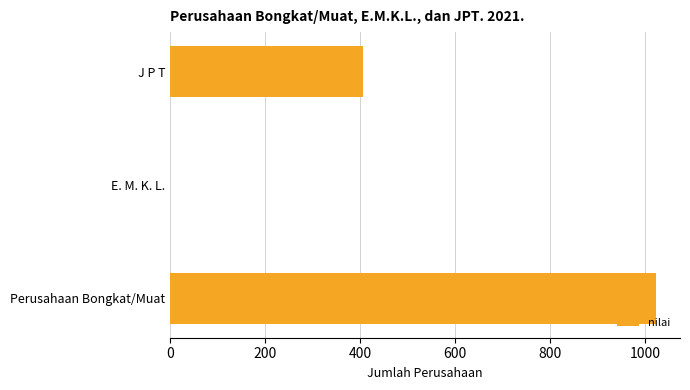

What is the sum of all values?

1430